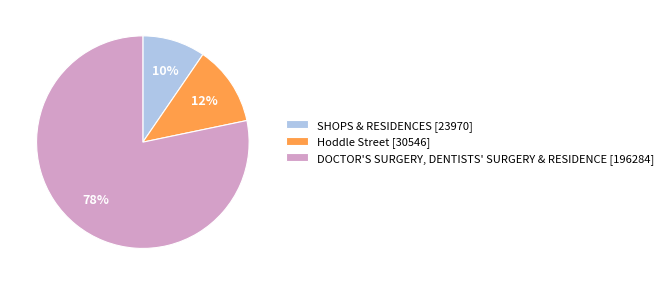

Is it true that Hoddle Street is 24% of the pie?

False